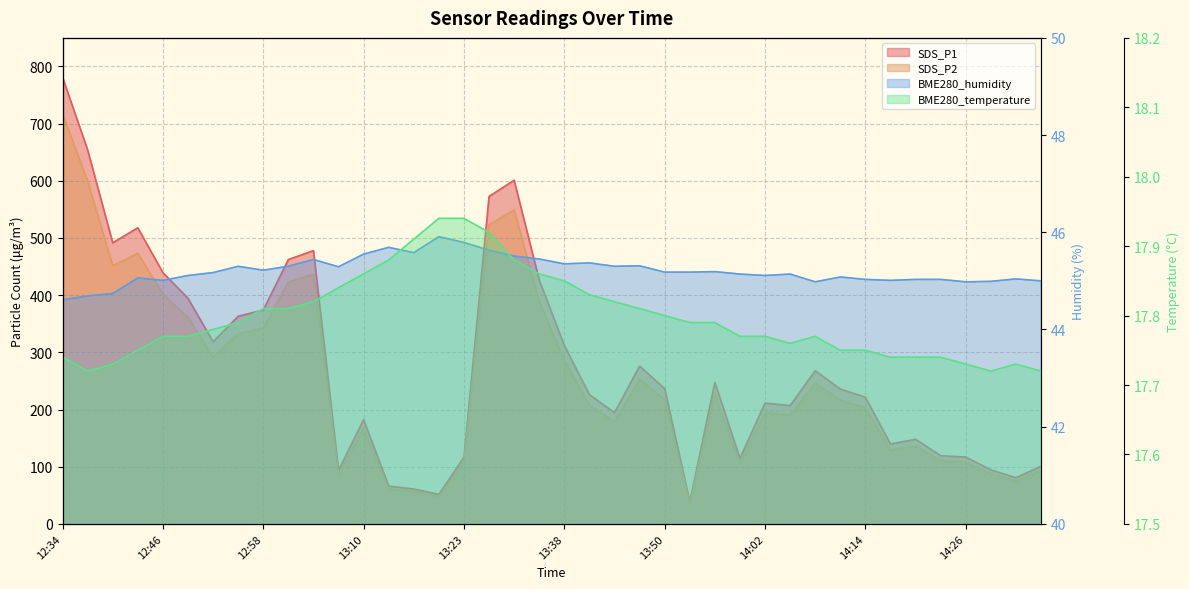

Which series has the largest range (max minus min)?

SDS_P1